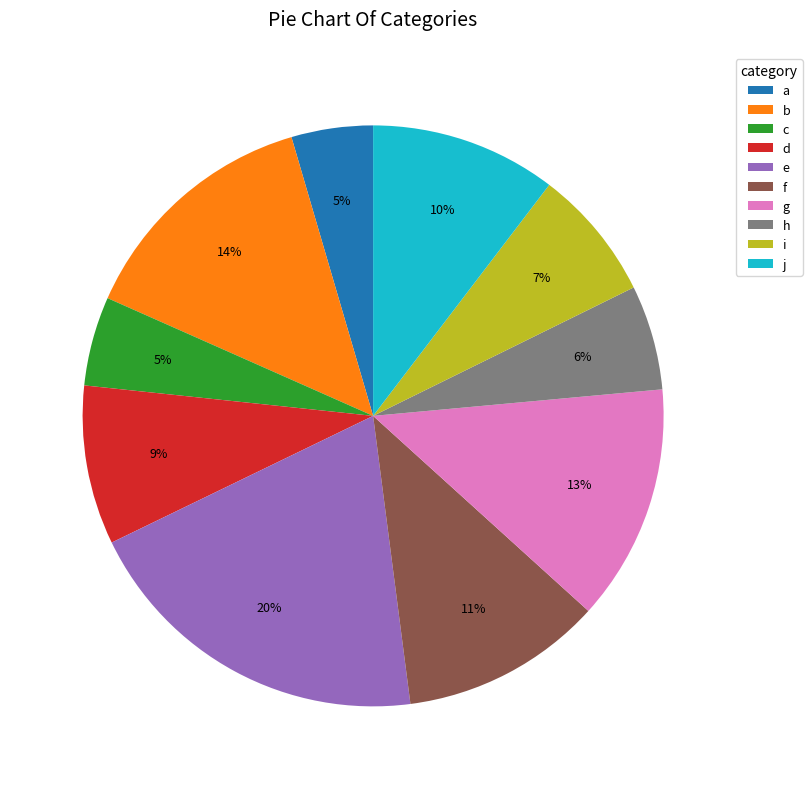

Is there a majority slice in this chart?

No